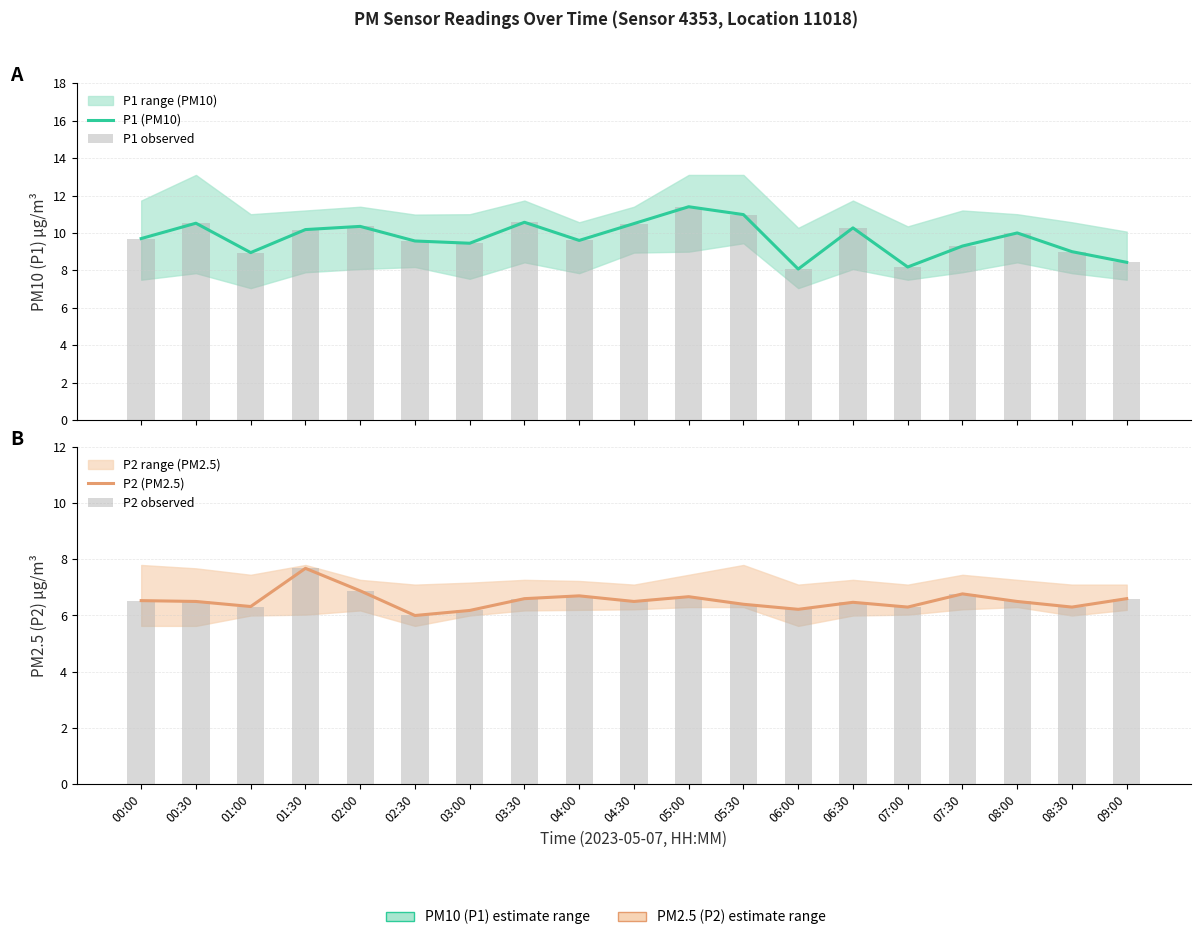

At which label does P1 (PM10) reach its peak?

05:00